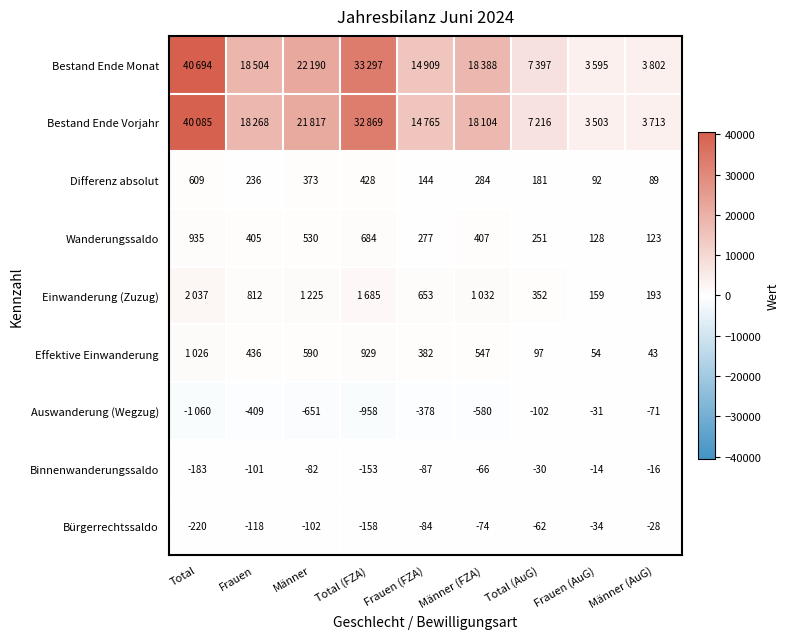

List the labels in order of Binnenwanderungssaldo value, smallest first.

Total, Total (FZA), Frauen, Frauen (FZA), Männer, Männer (FZA), Total (AuG), Männer (AuG), Frauen (AuG)